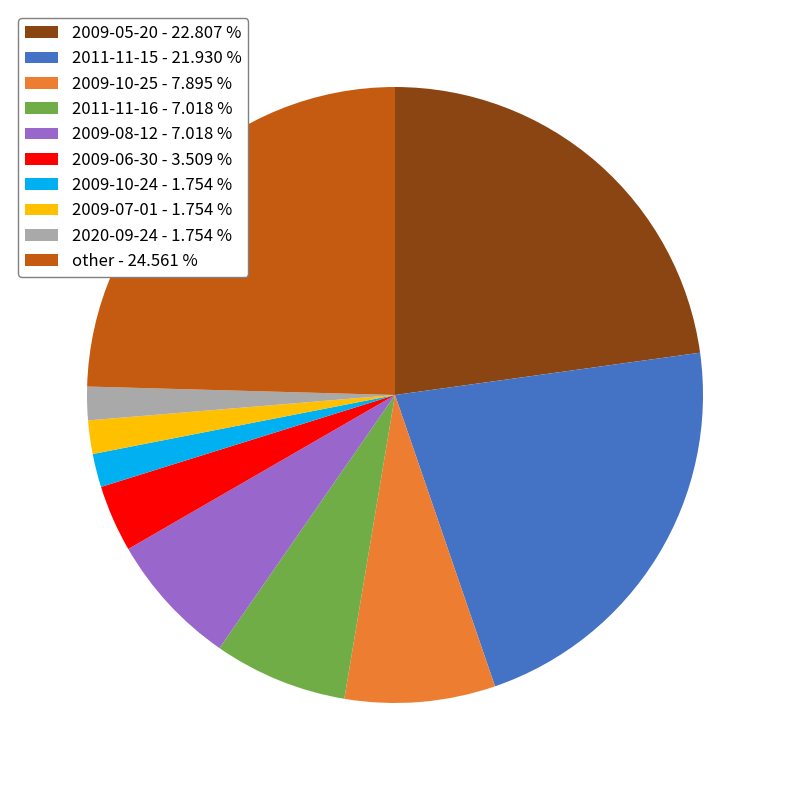

What is the ratio of the value at 2011-11-16 - 7.018 % to the value at 2020-09-24 - 1.754 %?

4.0